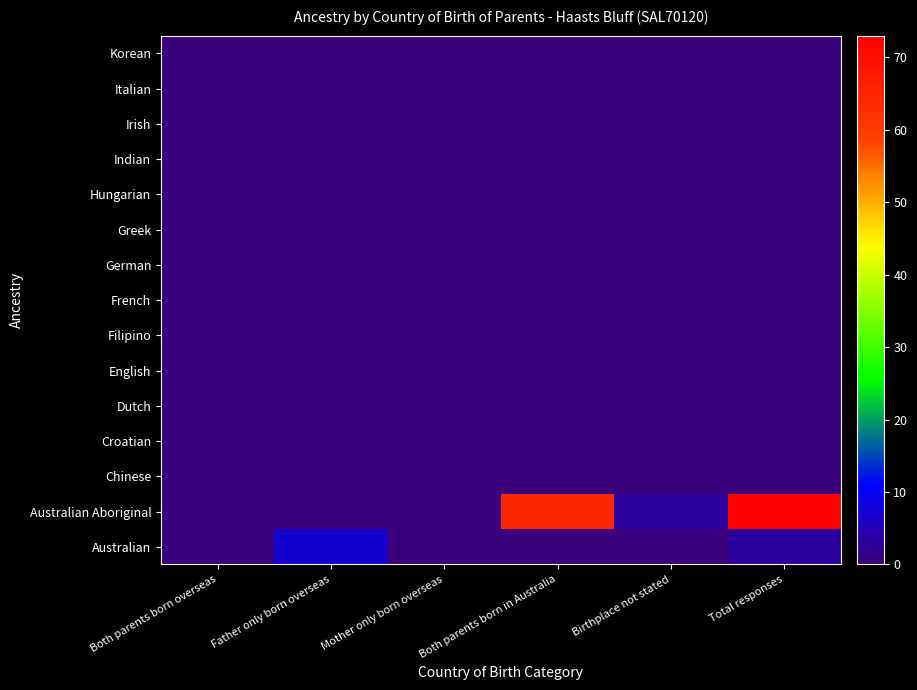

Which label corresponds to the largest value in the chart?

Total responses